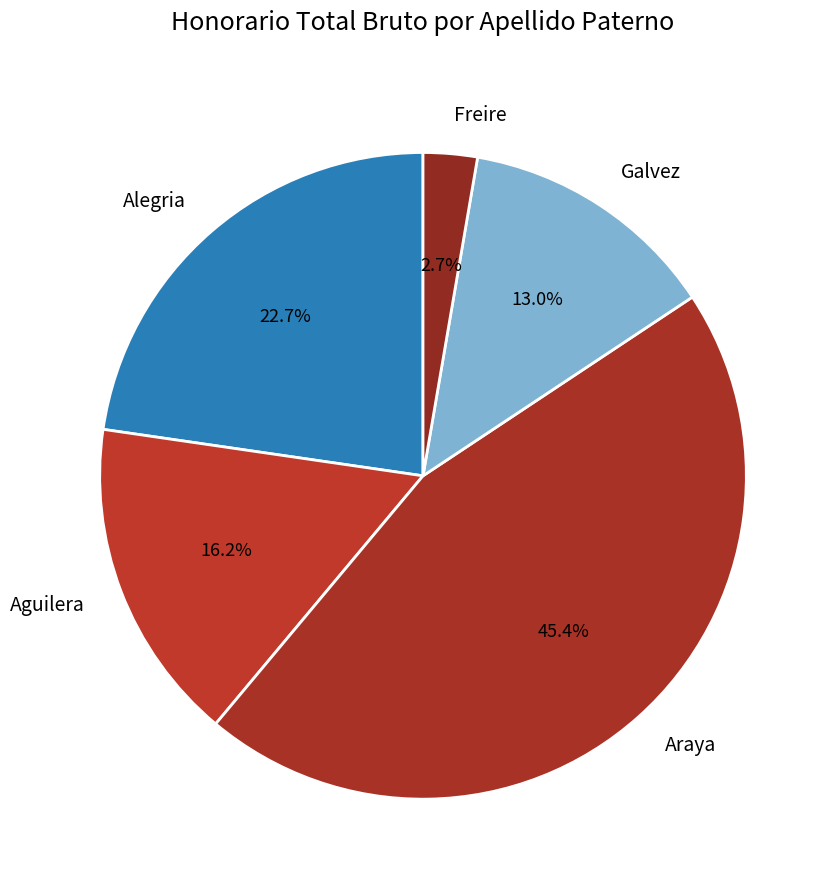

Which slice is the smallest?

Freire